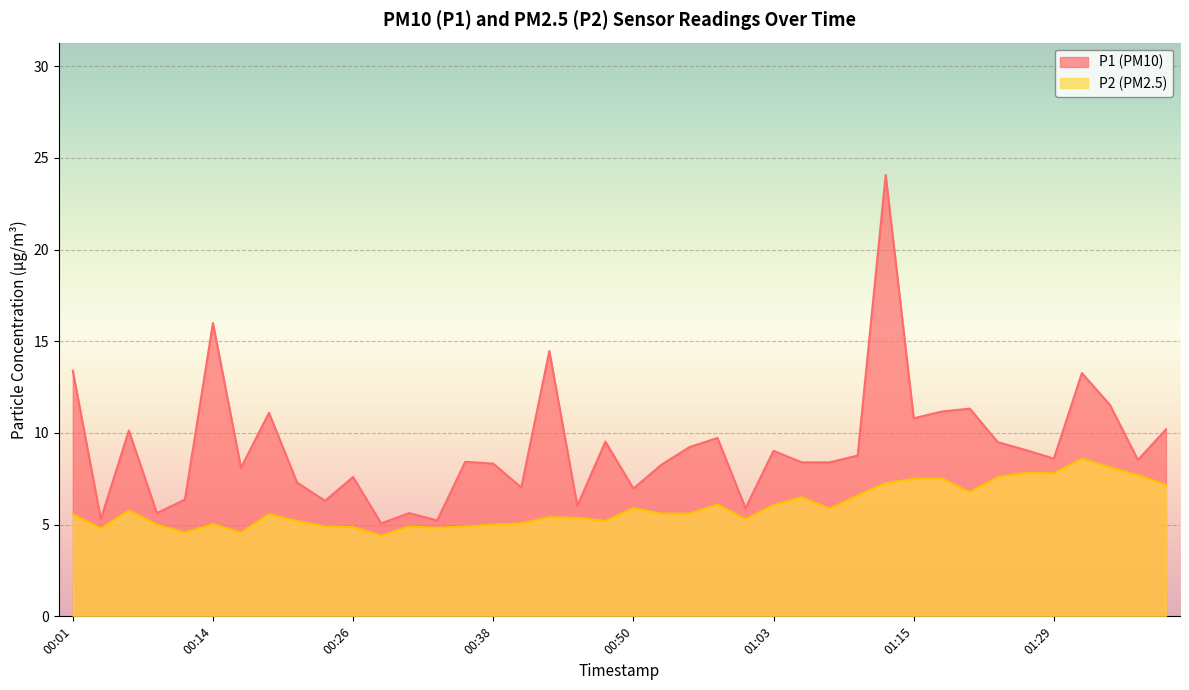

Which has a higher value, 00:23 or 01:00?

00:23